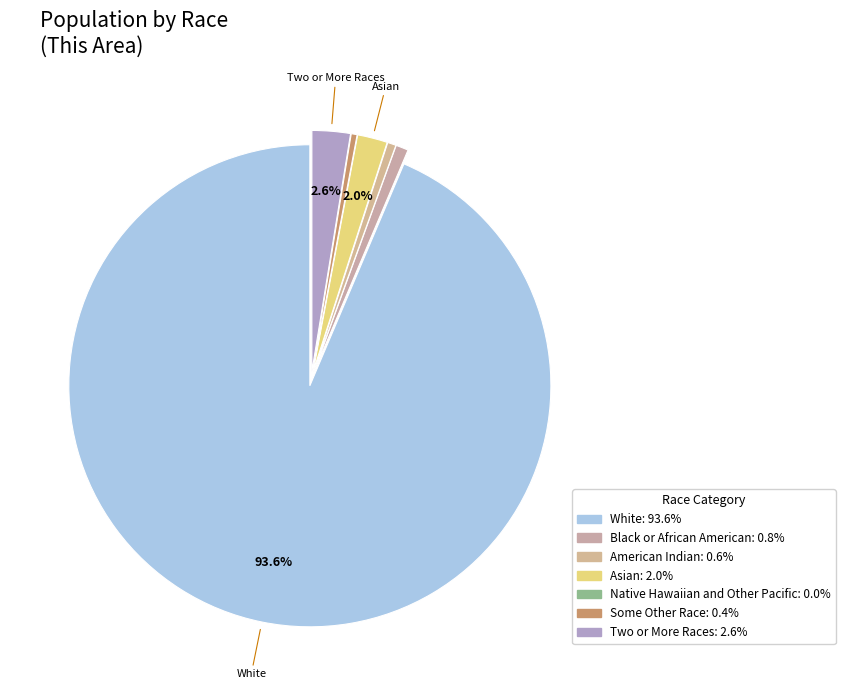

How many segments does this pie chart have?

7